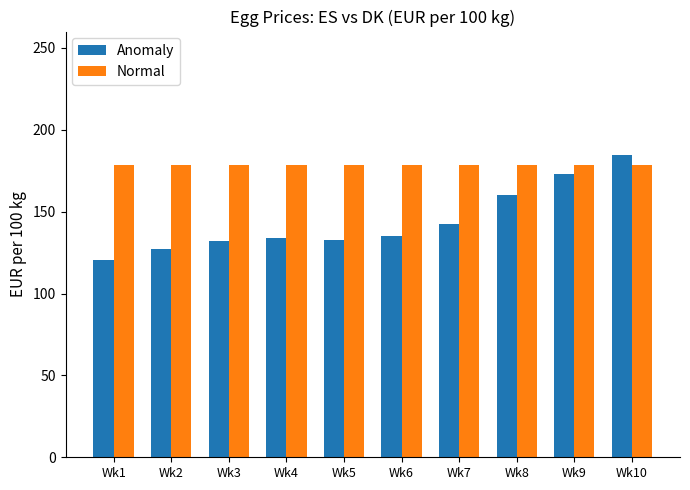

The value of Normal at Wk6 is 178.7. True or false?

True